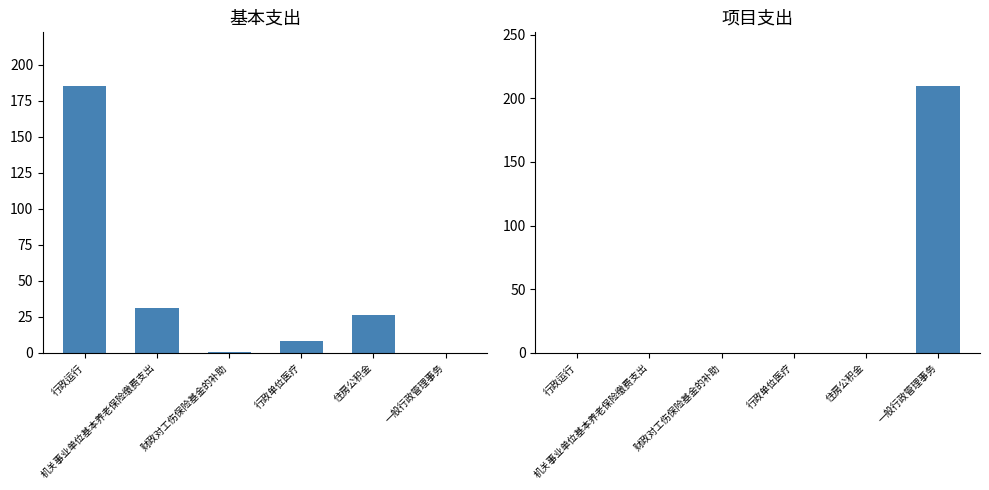

What is the difference between the maximum and minimum values in the 项目支出 series?

209.8